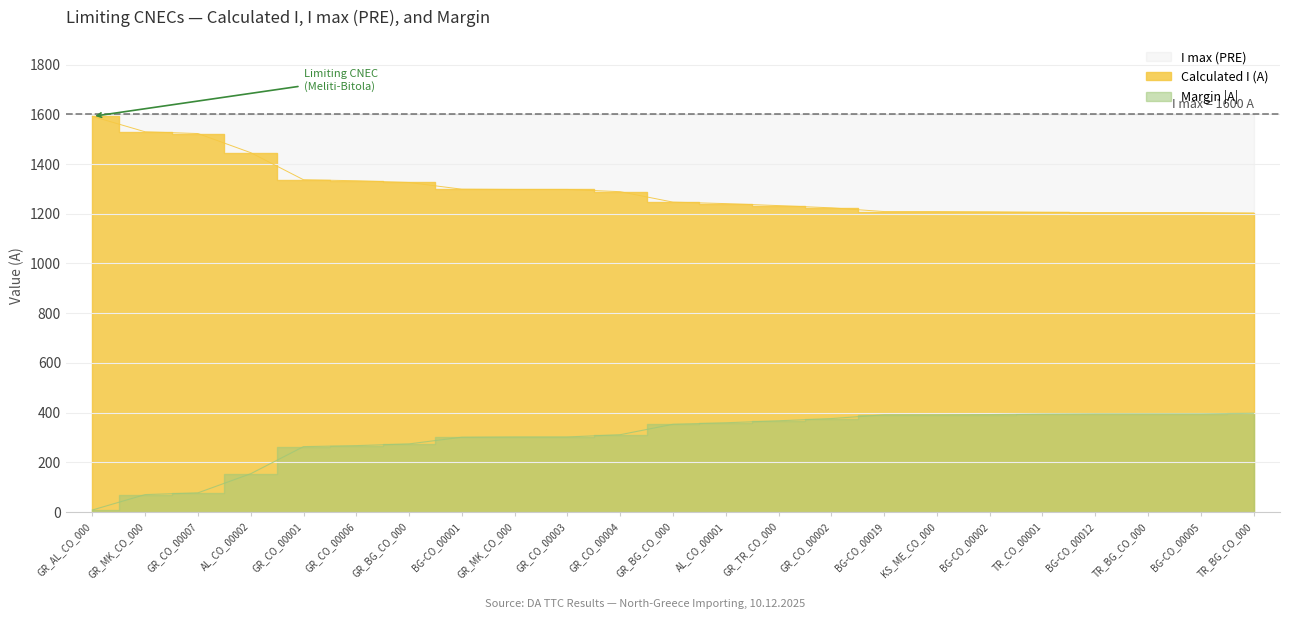

Is the value of Margin (A) at GR_CO_00002 greater than the value of Calculated I (A) at BG-CO_00005?

No